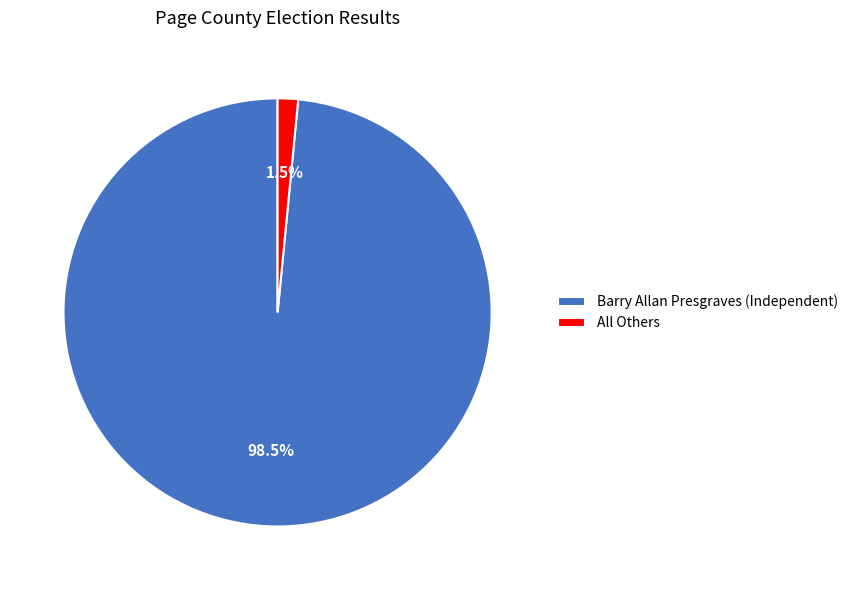

Count the number of slices in the pie.

2